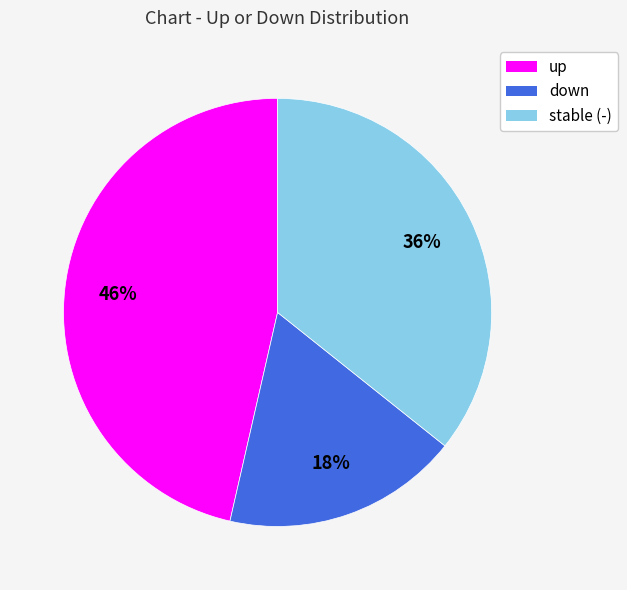

Is there any slice that represents more than half of the pie?

No